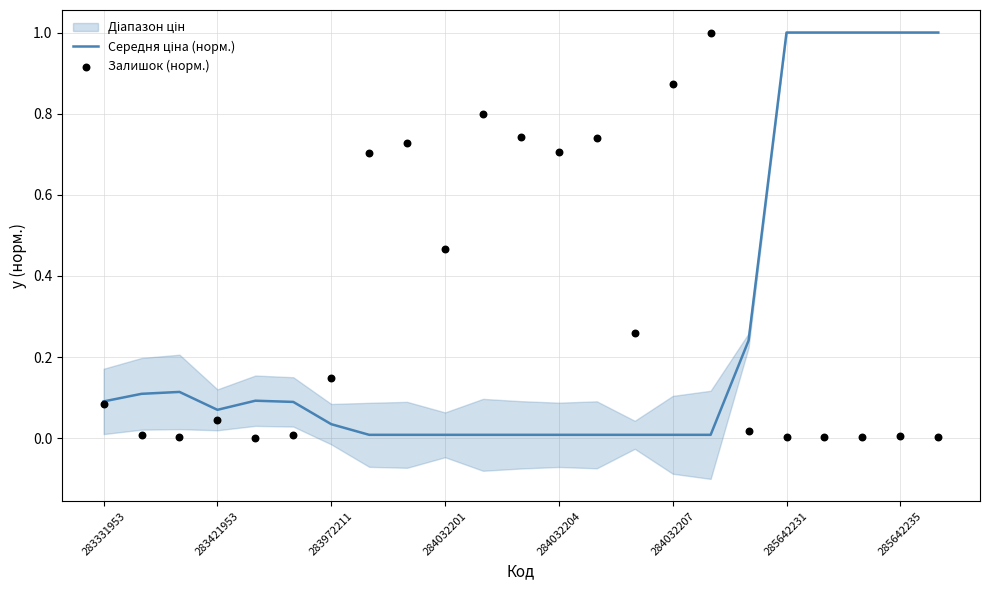

What is the total value across all series at 283421953?

0.1